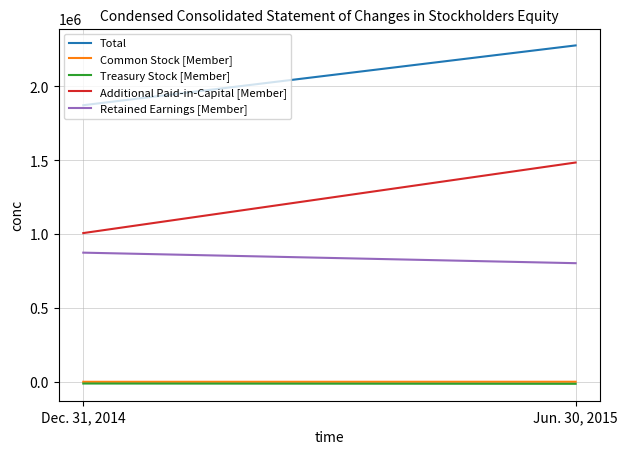

How many data points in Common Stock [Member] are less than 1373?

1